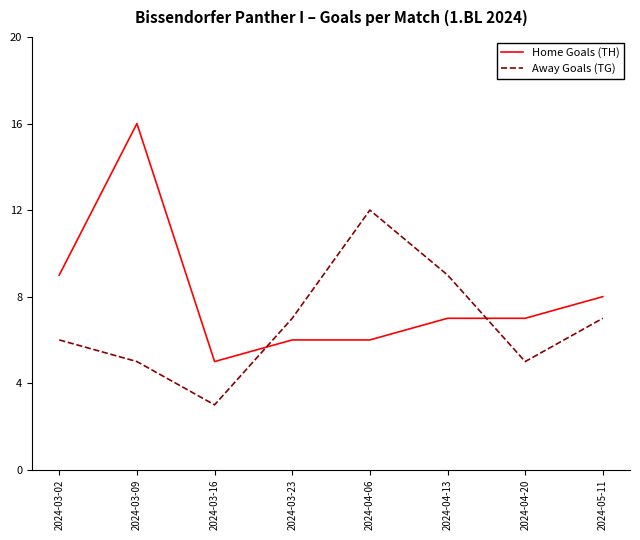

What is the maximum value shown in the chart?

16